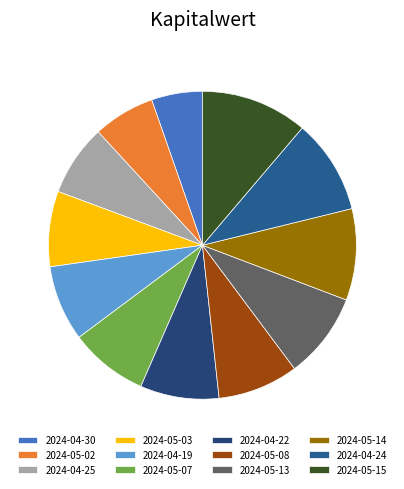

Count the number of slices in the pie.

12